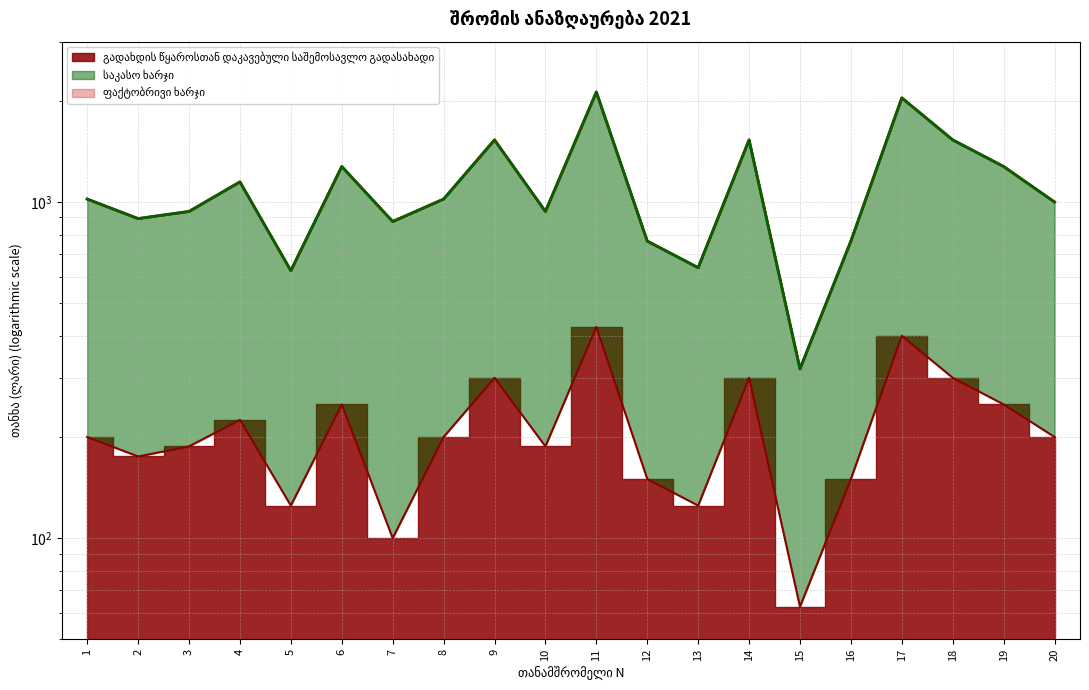

At which label is გადახდის წყაროსთან დაკავებული საშემოსავლო გადასახადი closest to 243?

6